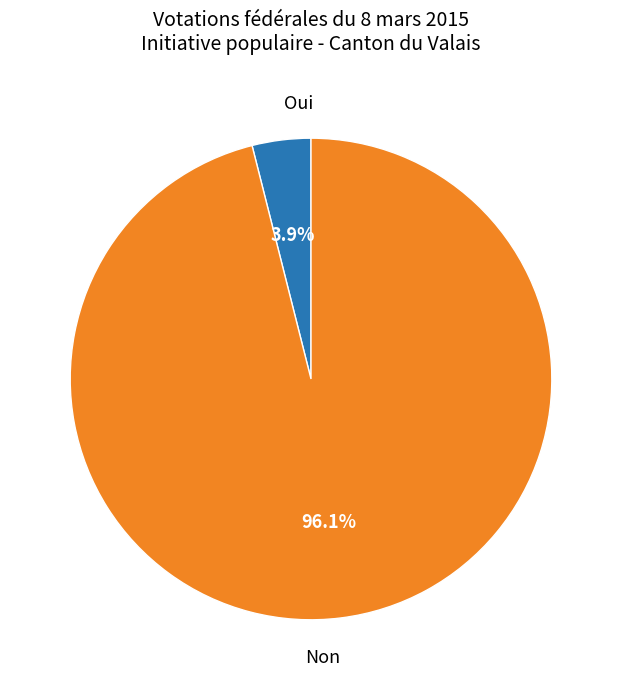

To the nearest percent, what is the difference between the Oui and Non slice percentages?

92%